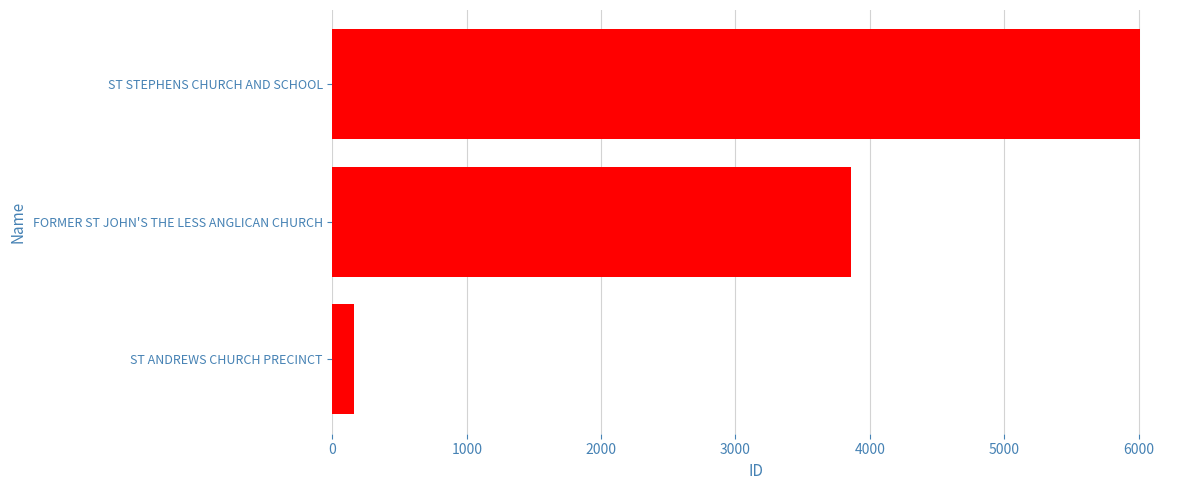

At which label is the value closest to 3084?

FORMER ST JOHN'S THE LESS ANGLICAN CHURCH